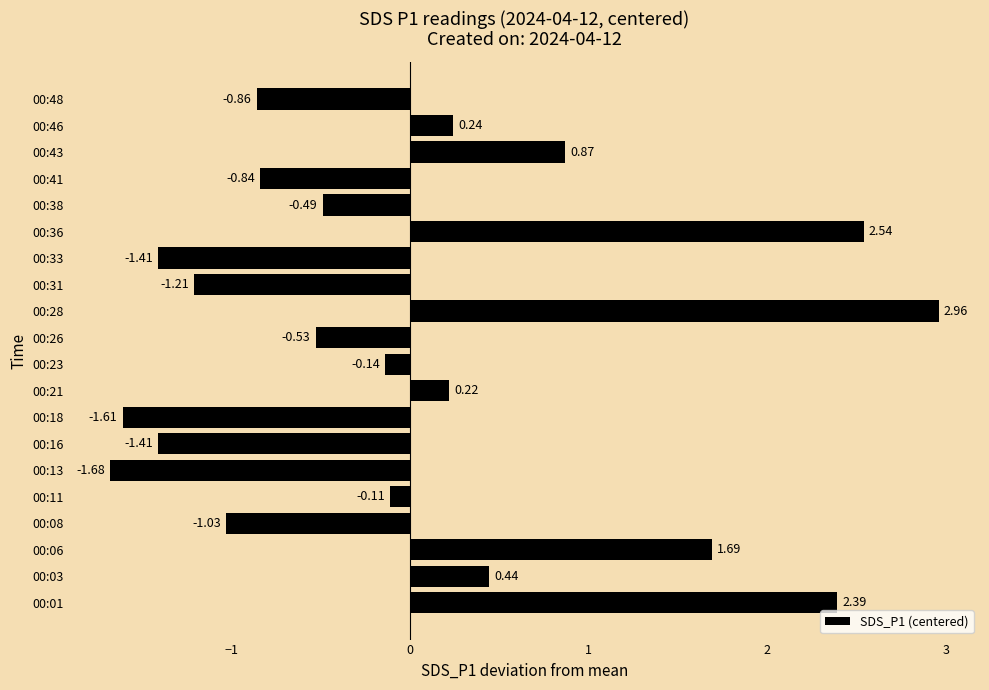

Which has a higher value, 00:18 or 00:28?

00:28